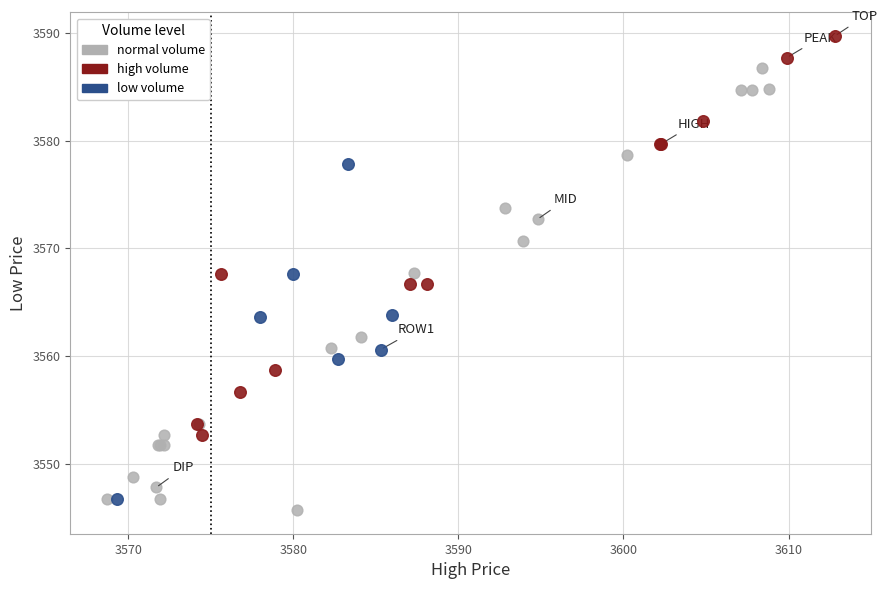

Which series reaches the maximum Y coordinate?

high volume